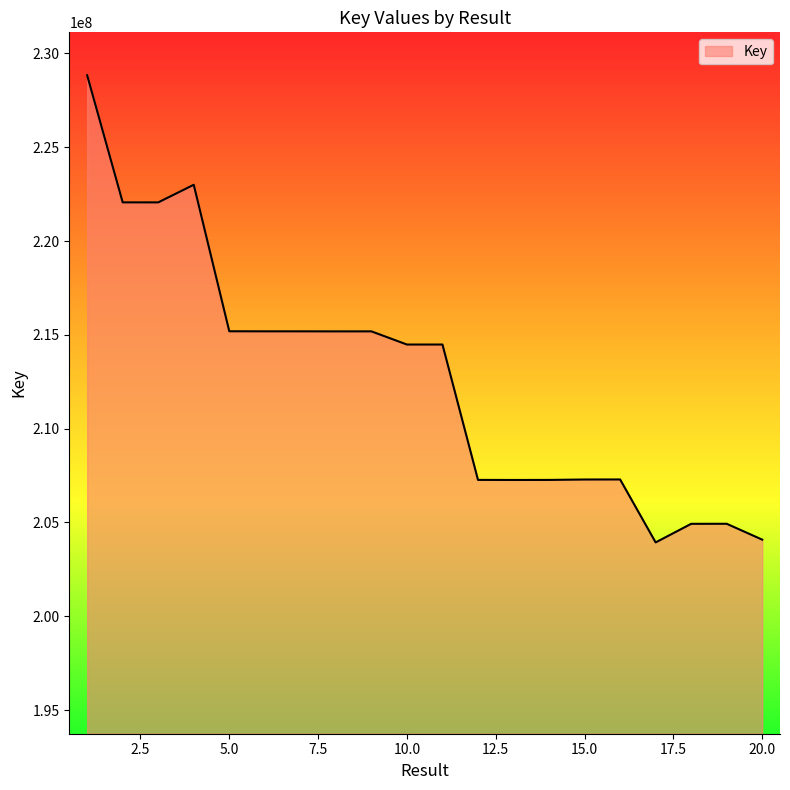

What is the minimum value shown in the chart?

203937767